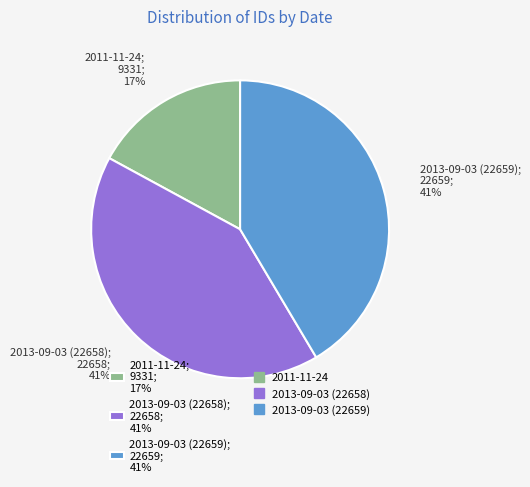

Which category has the smallest portion of the pie?

2011-11-24